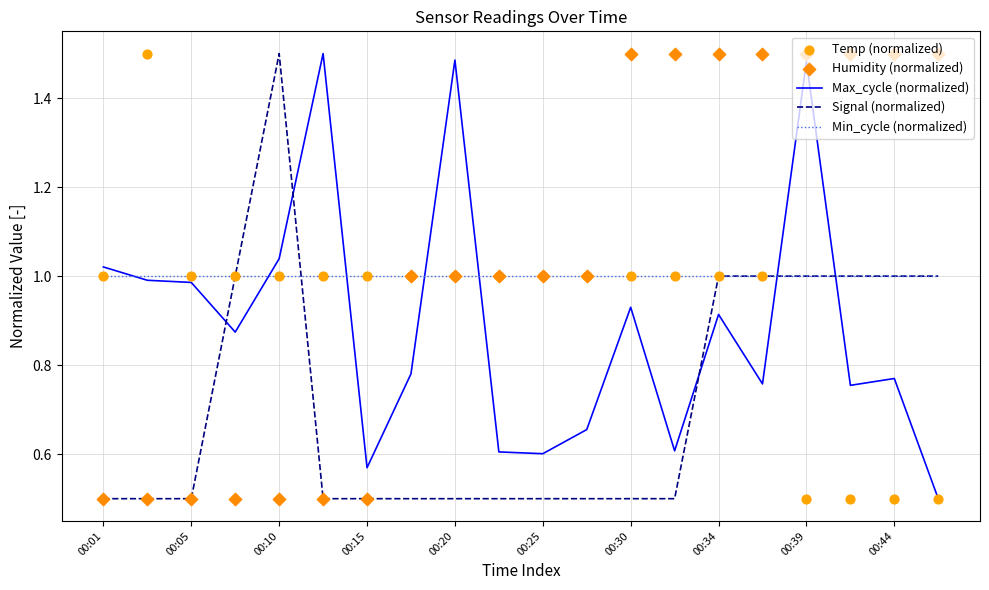

True or false: Signal (normalized) has a value of 0.6 at 00:39.

False